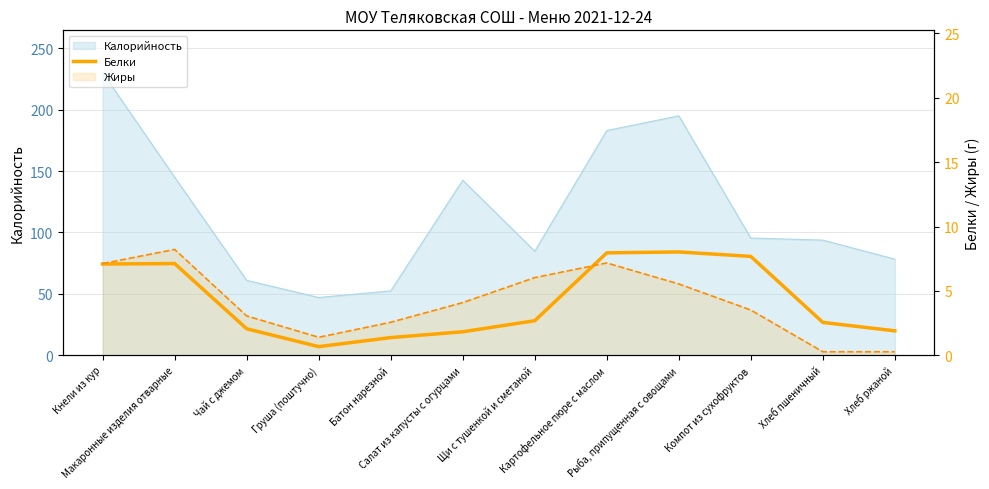

Reading right to left, transcribe all the data shown in this chart.

1.9	2.5	7.7	8.0	8.0	2.7	1.8	1.4	0.7	2.1	7.1	7.1